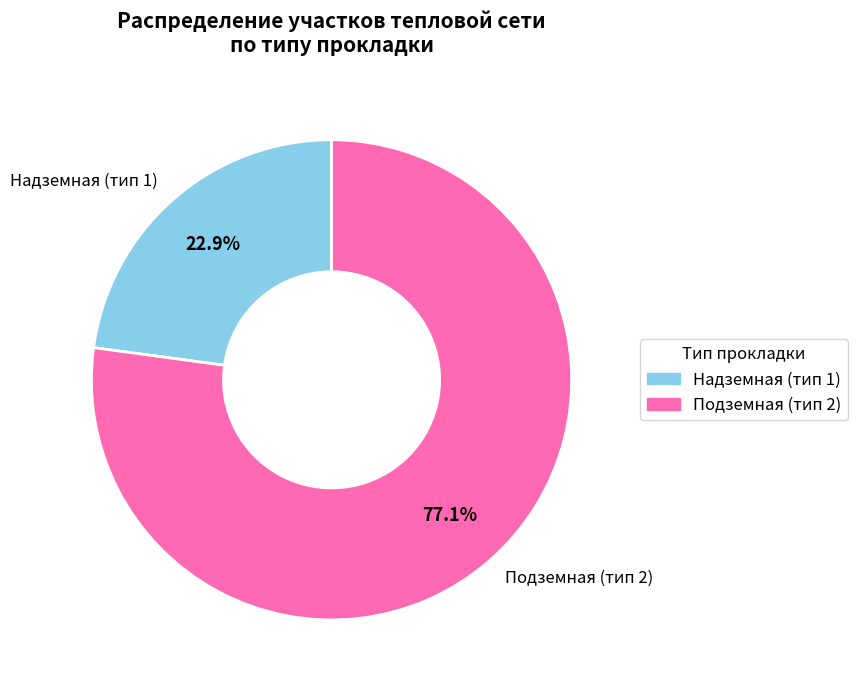

Approximately how many times larger is the value at Подземная (тип 2) compared to Надземная (тип 1)?

3.4